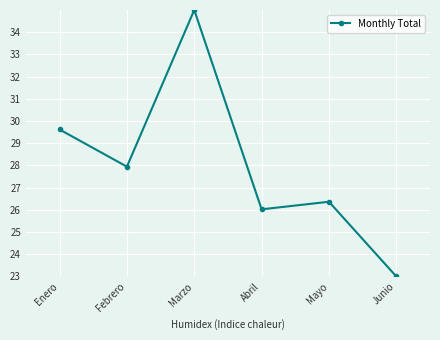

What is the sum of all values?

168.0